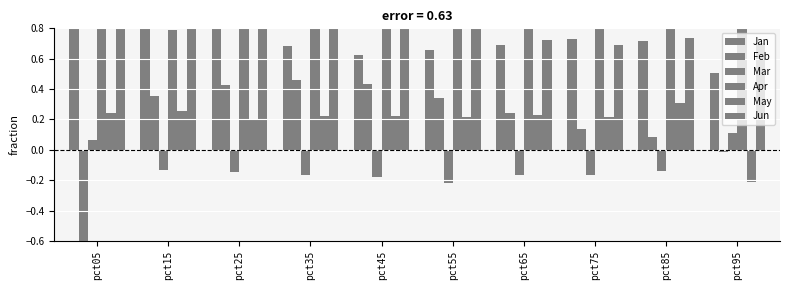

Read the Mar value at pct15.

-0.1